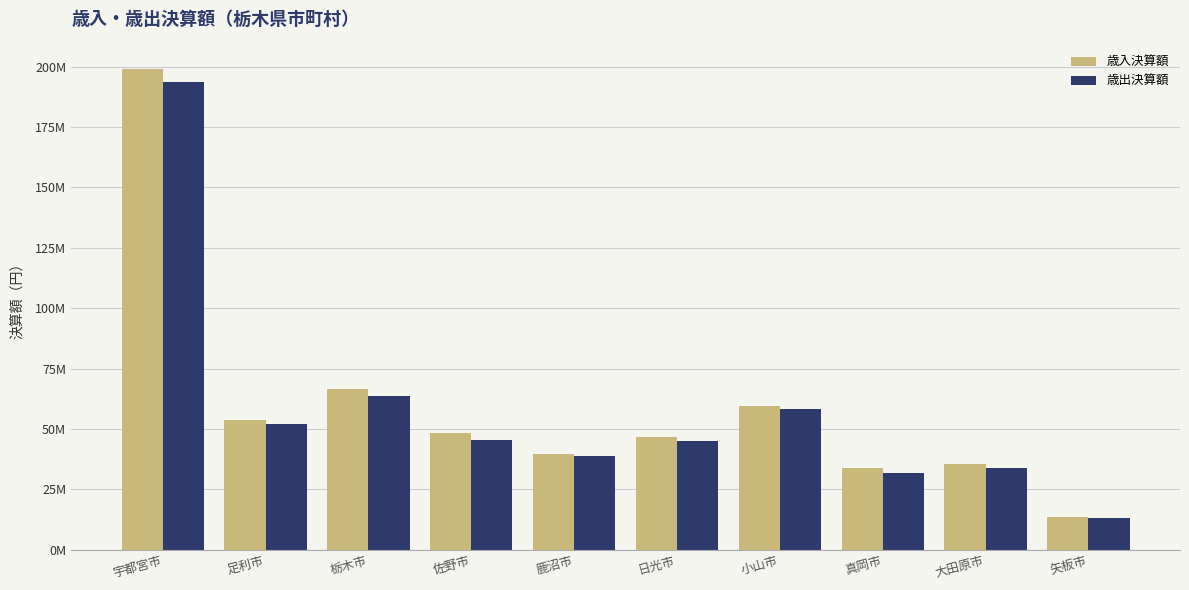

What is the maximum value for 歳入決算額?

199277160